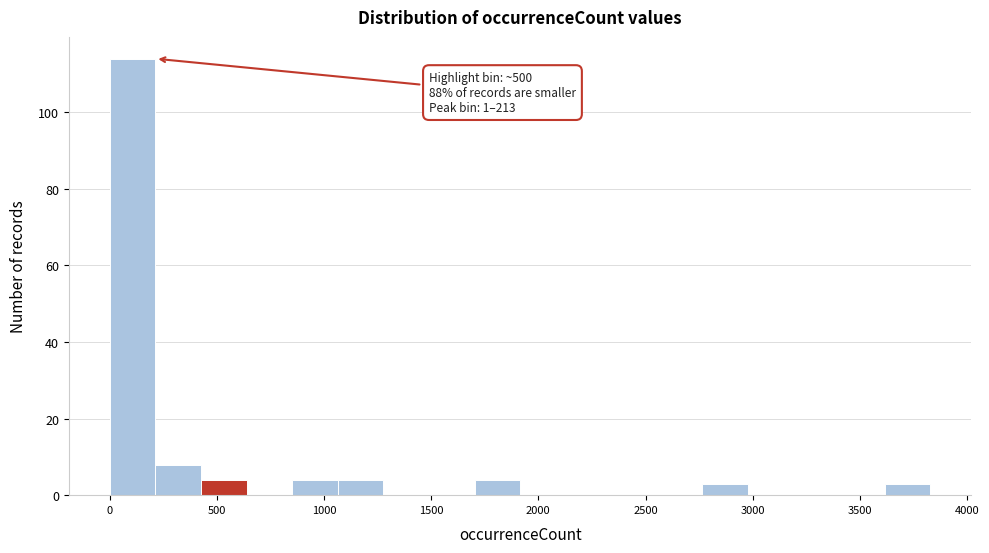

Over which range of the x-axis is the bar tallest?

0 to 200